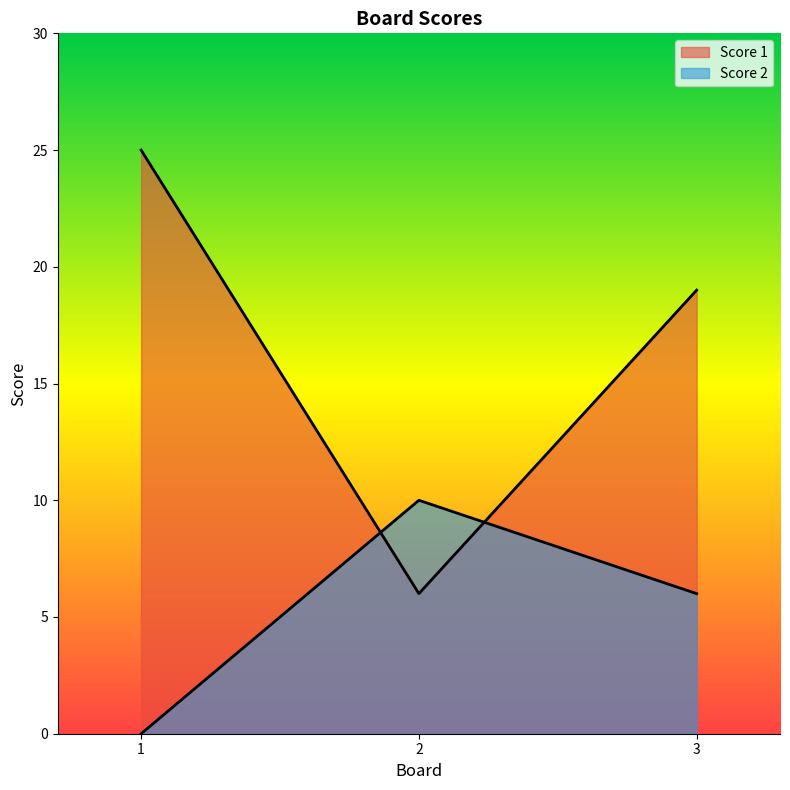

Reading right to left, what are all the values shown in this chart?

Score 1: 3=19	2=6	1=25
Score 2: 3=6	2=10	1=0